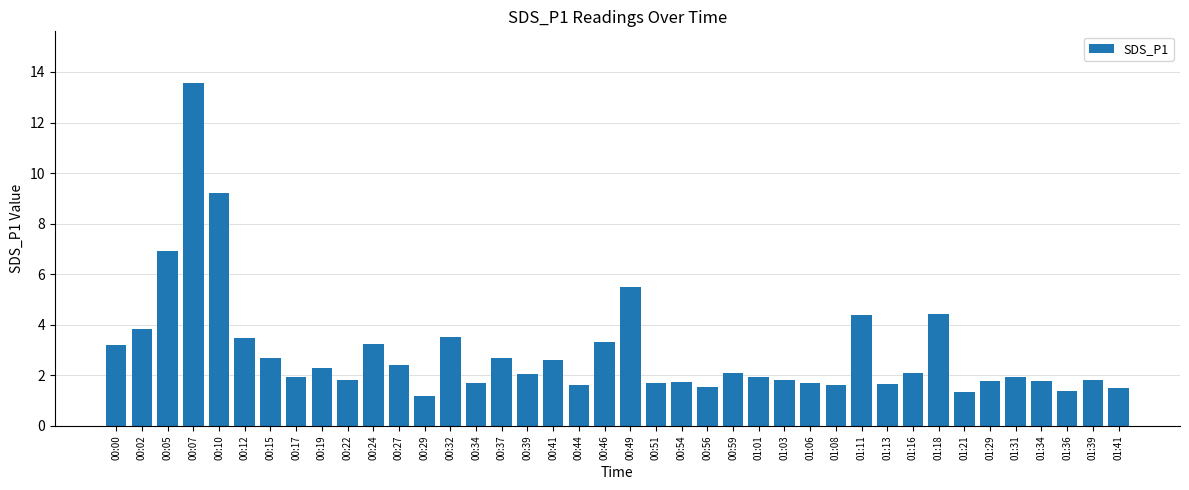

What is the sum of all values?

117.1